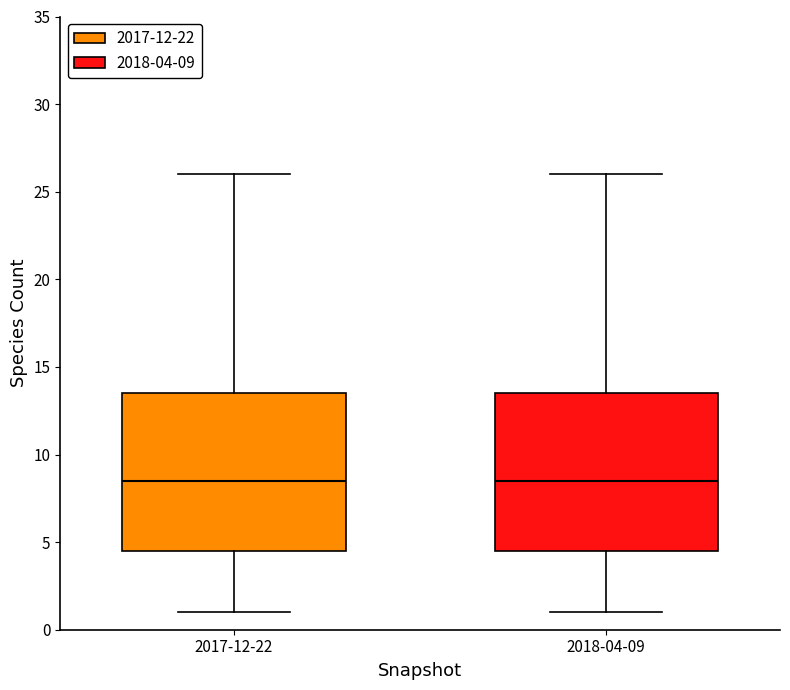

Reading left to right, transcribe this box plot: for each box, give where its median line is, the range the box spans, and where its two whiskers end, as read against the y-axis. The values are not printed on the chart, so give them approximately, as read against the axis.

2017-12-22: median 8.5, box 4.5 to 13.5, whiskers 1.0 to 26.0
2018-04-09: median 8.5, box 4.5 to 13.5, whiskers 1.0 to 26.0